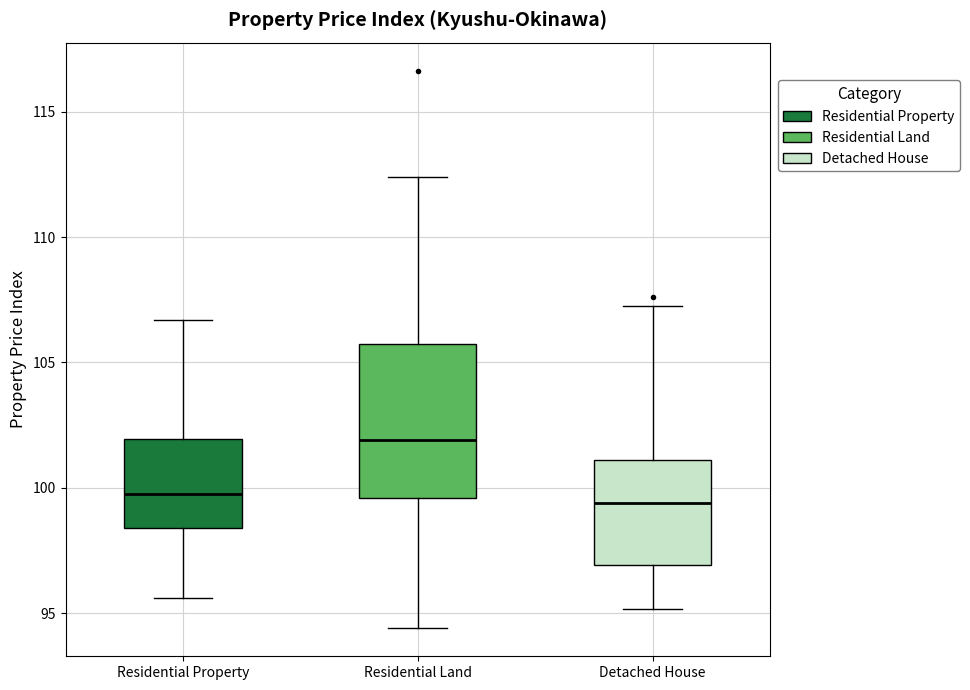

Reading left to right, read every box against the y-axis: the position of its median line, the range the box covers, and the ends of its whiskers. The values are not printed on the chart, so give them approximately, as read against the axis.

Residential Property: median 100.0, box 98.5 to 102.0, whiskers 95.5 to 106.5
Residential Land: median 102.0, box 99.5 to 105.5, whiskers 94.5 to 112.5
Detached House: median 99.5, box 97.0 to 101.0, whiskers 95.0 to 107.5